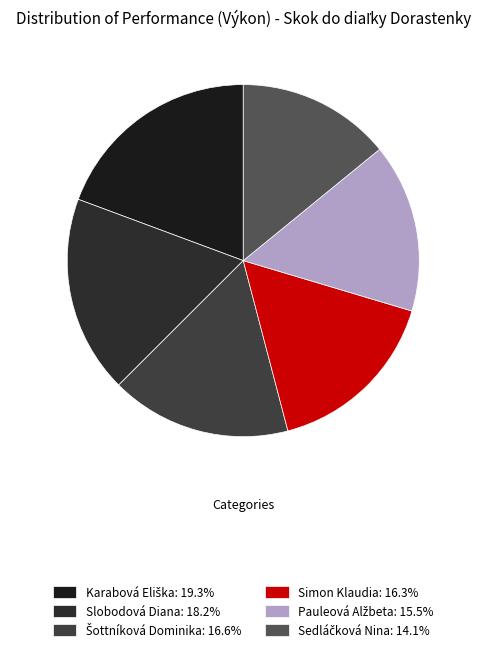

Does any single category account for the majority?

No